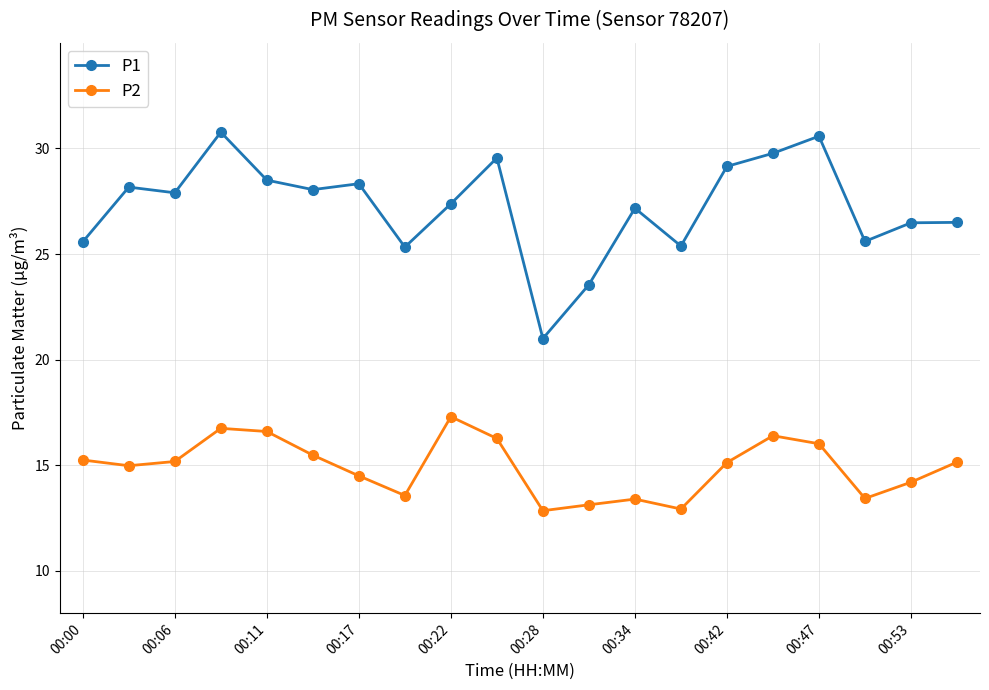

What is the sum of all P2 values?

298.5